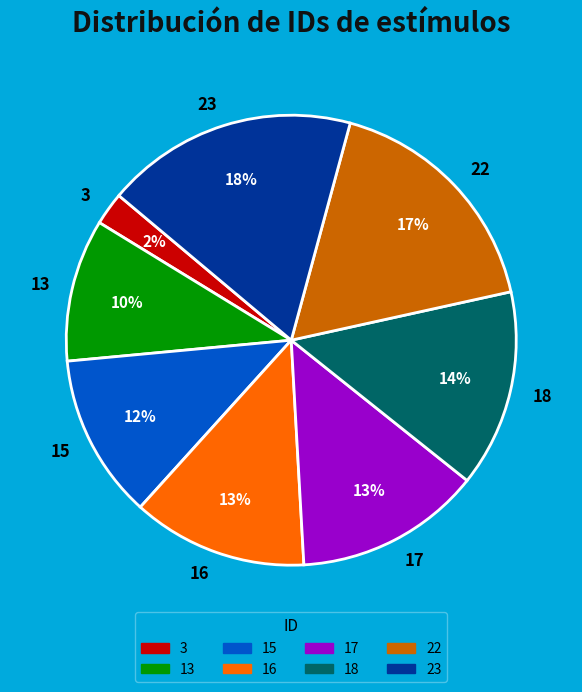

Is there a majority slice in this chart?

No